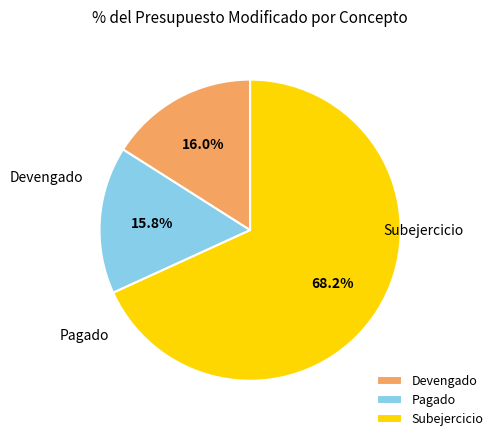

Which category has the biggest portion of the pie?

Subejercicio